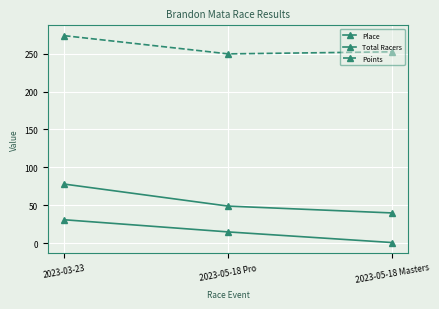

The value of Place at 2023-05-18 Masters is 0.7. True or false?

False